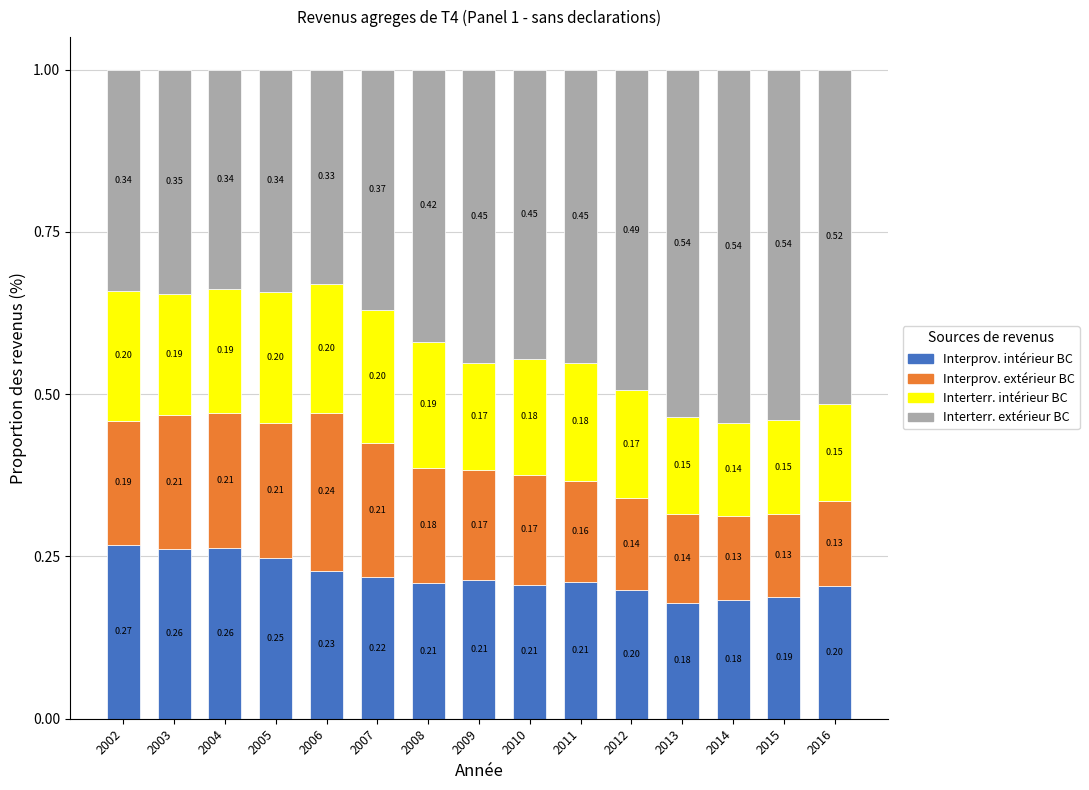

What is the total value across all series at 2014?

1.0